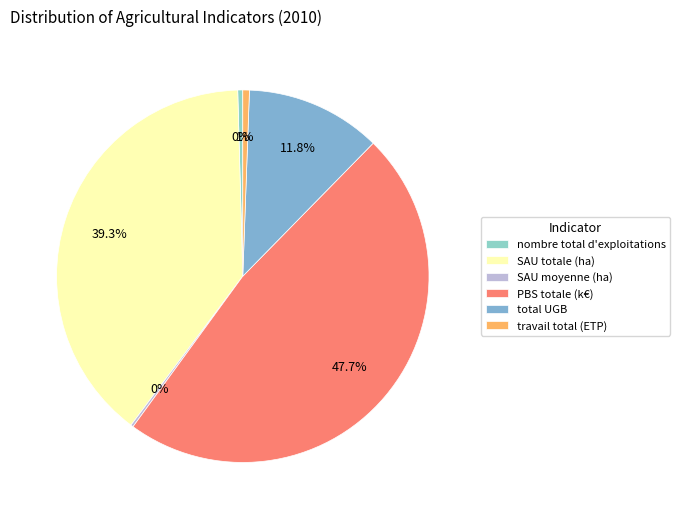

Between SAU totale (ha) and PBS totale (k€), which is larger?

PBS totale (k€)